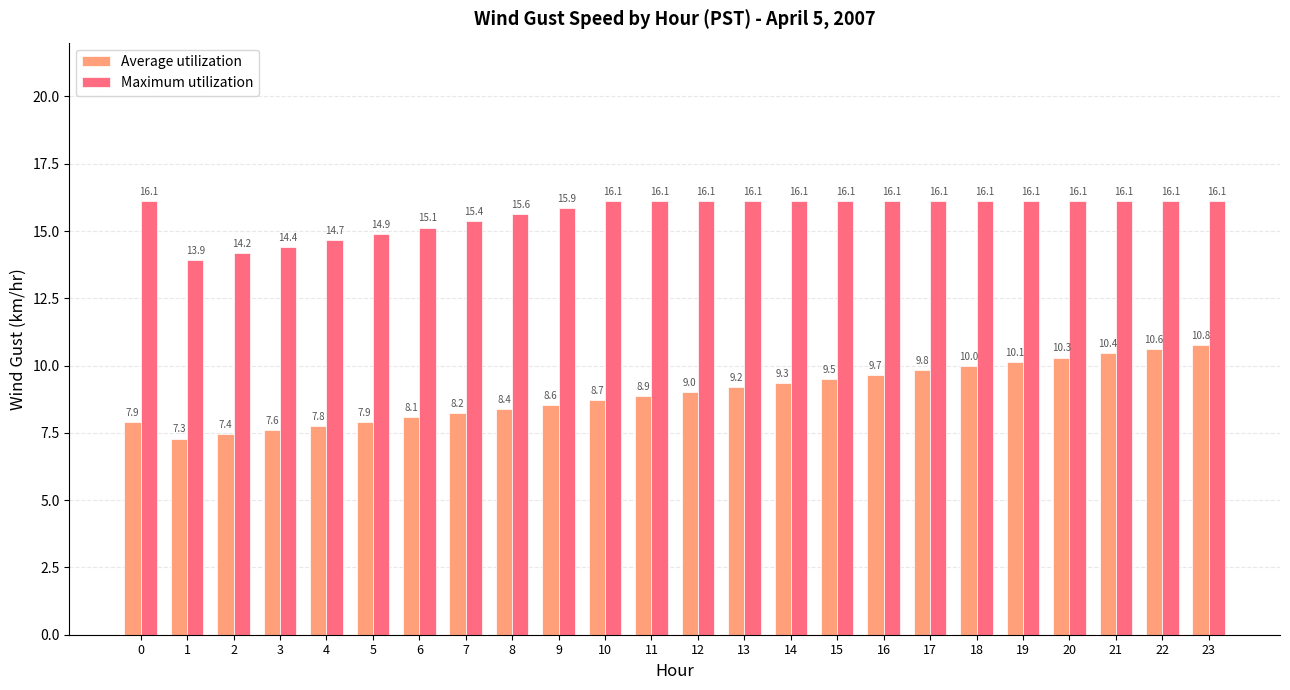

At how many categories does at least one series exceed 15?

19